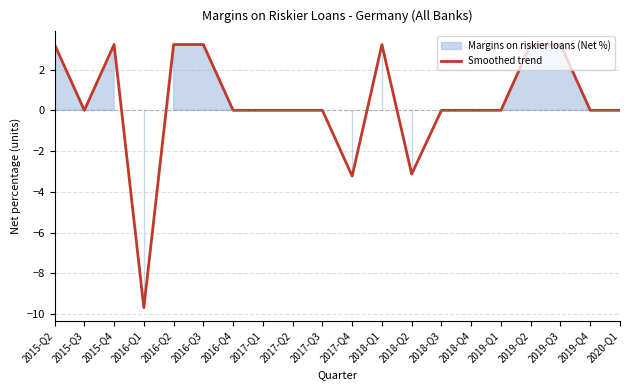

Which has a higher value, 2019-Q3 or 2019-Q4?

2019-Q3